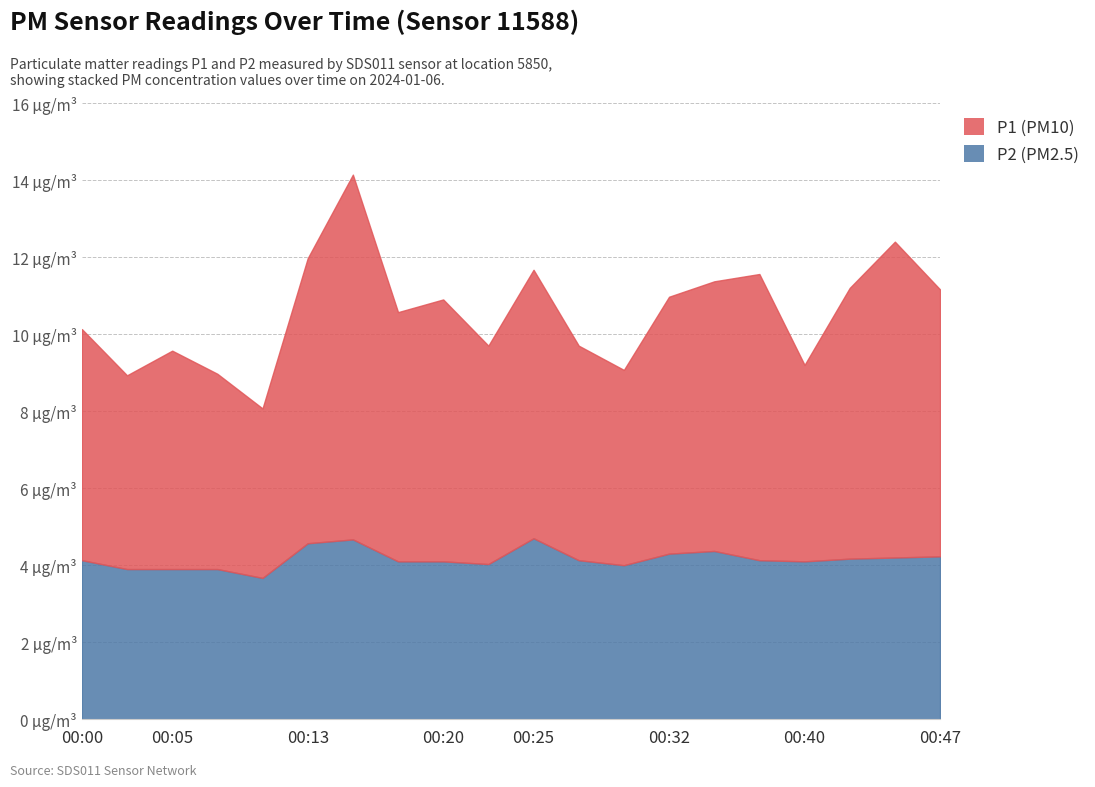

At which label does P2 first exceed 4?

00:00